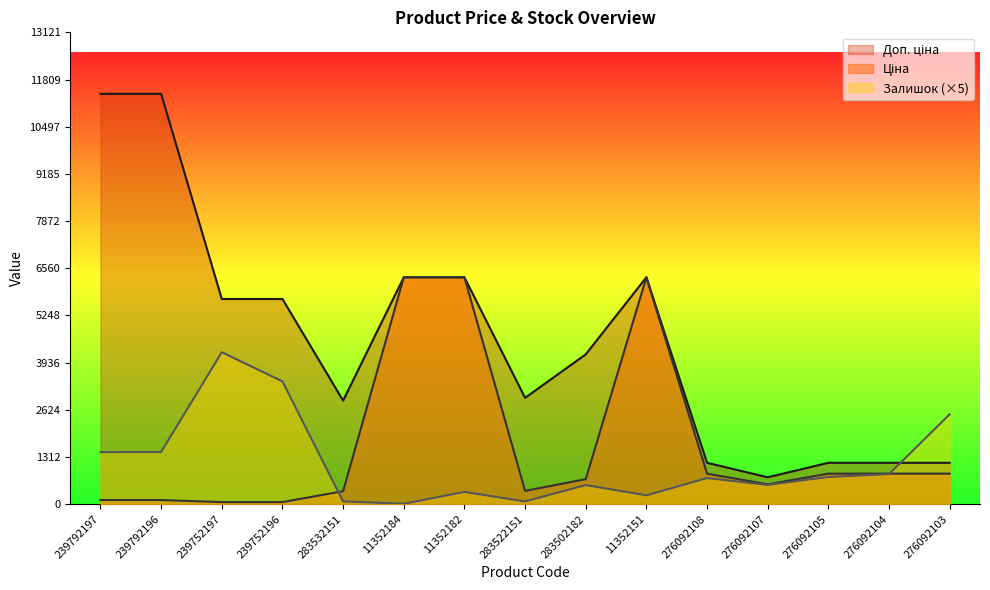

List the series in order of their peak value, lowest first.

Залишок, Ціна, Доп. ціна